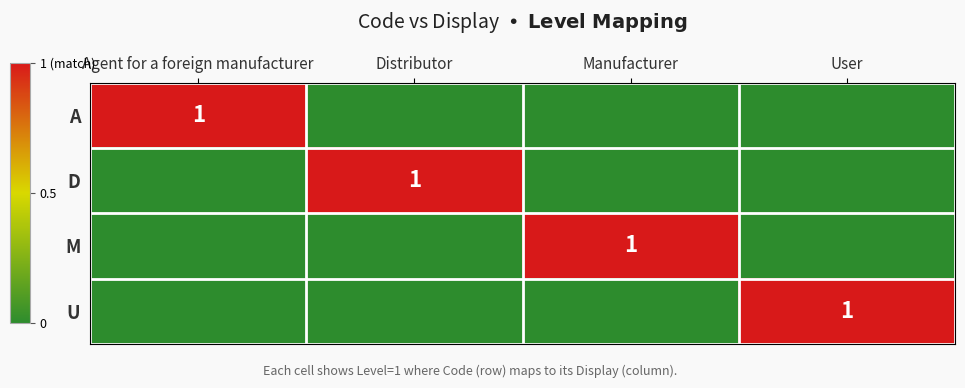

Which series has the widest spread of values?

A